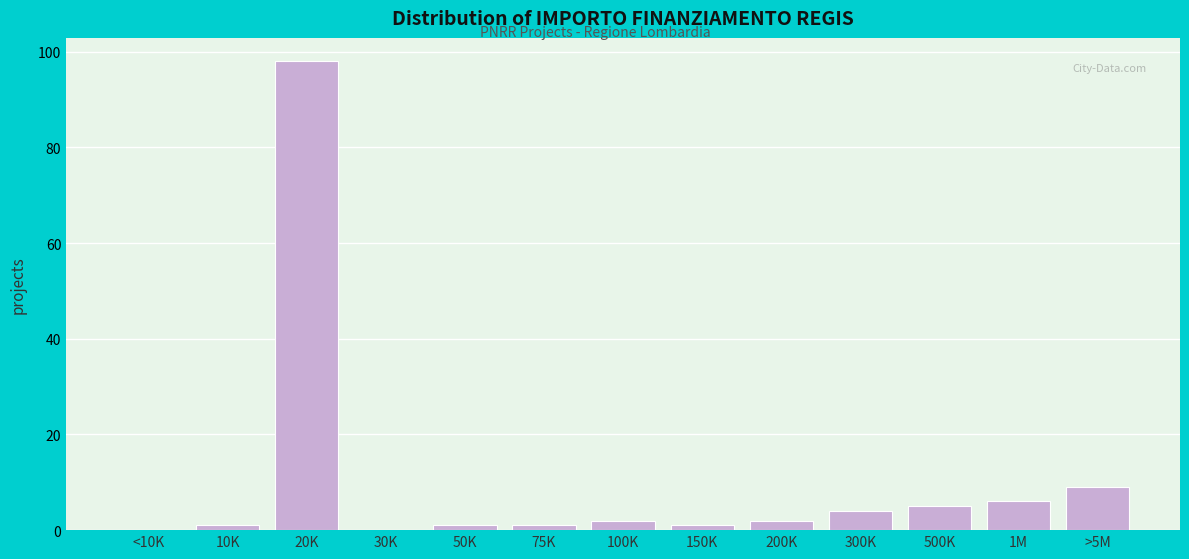

Reading left to right, transcribe all the data shown in this chart.

<10K=0	10K=1	20K=98	30K=0	50K=1	75K=1	100K=2	150K=1	200K=2	300K=4	500K=5	1M=6	>5M=9